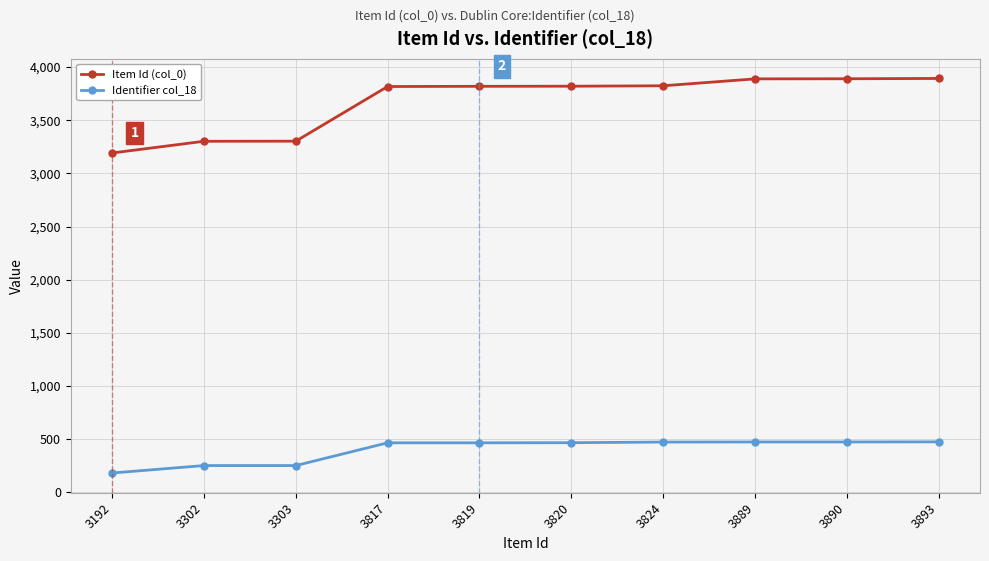

Is the value of Identifier col_18 at 3192 greater than the value of Item Id (col_0) at 3889?

No